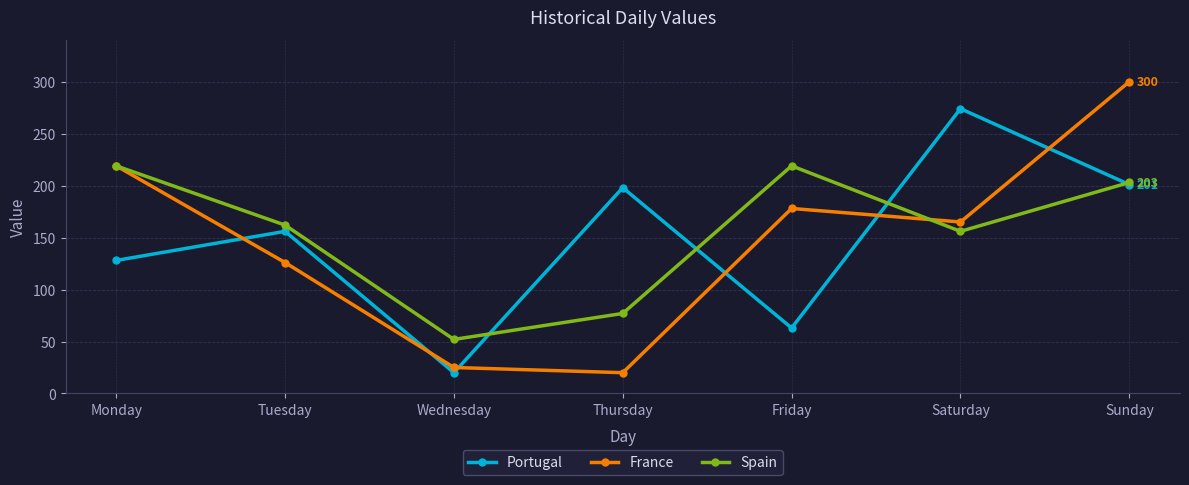

Between Wednesday and Friday, which series saw the biggest shift?

Spain